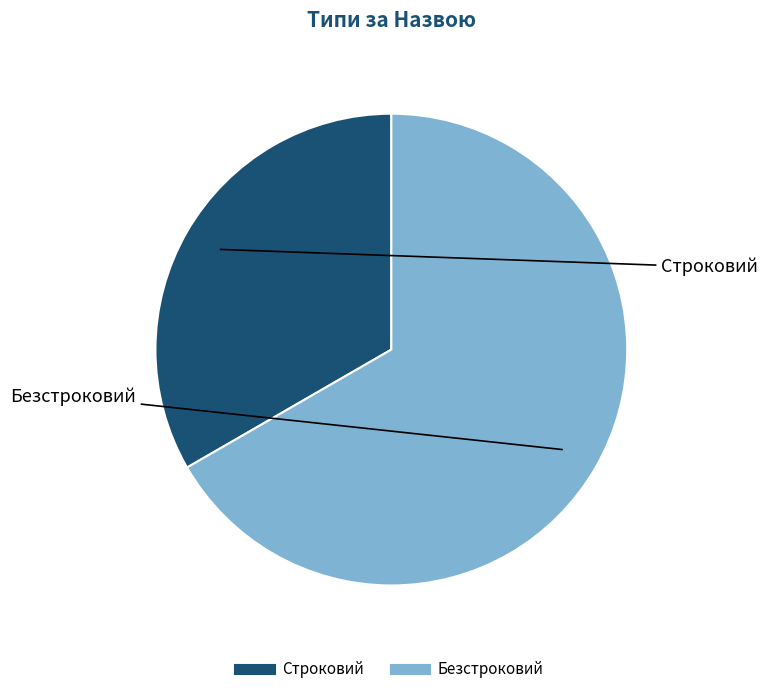

What is the ratio of the value at Строковий to the value at Безстроковий?

0.5